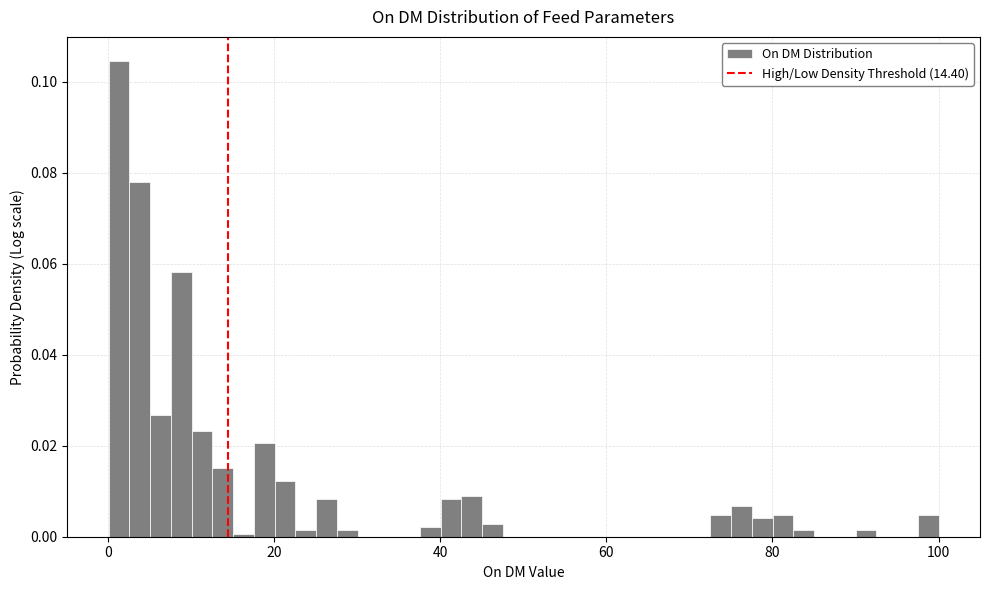

Around what value on the x-axis is the tallest bar? Give the approximate position of its centre, as read against the axis.

2